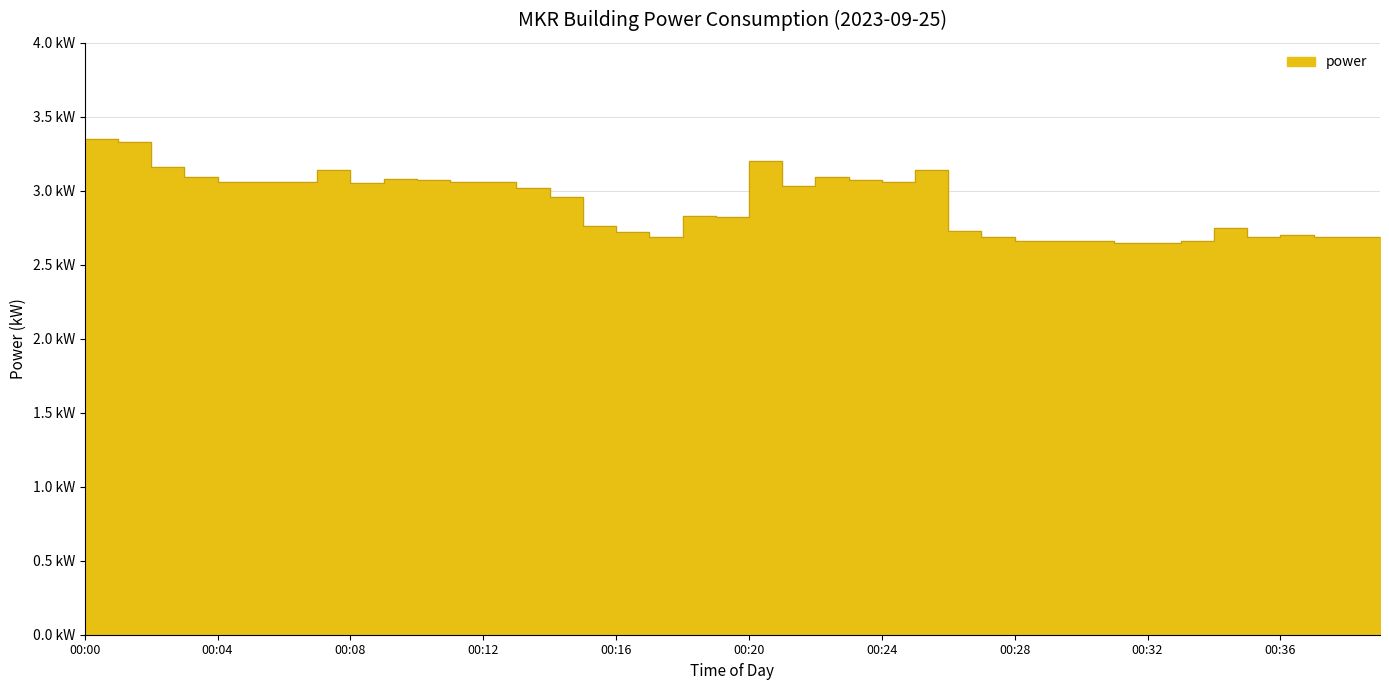

How many interior local peaks (higher than both neighbors) does the data have?

8